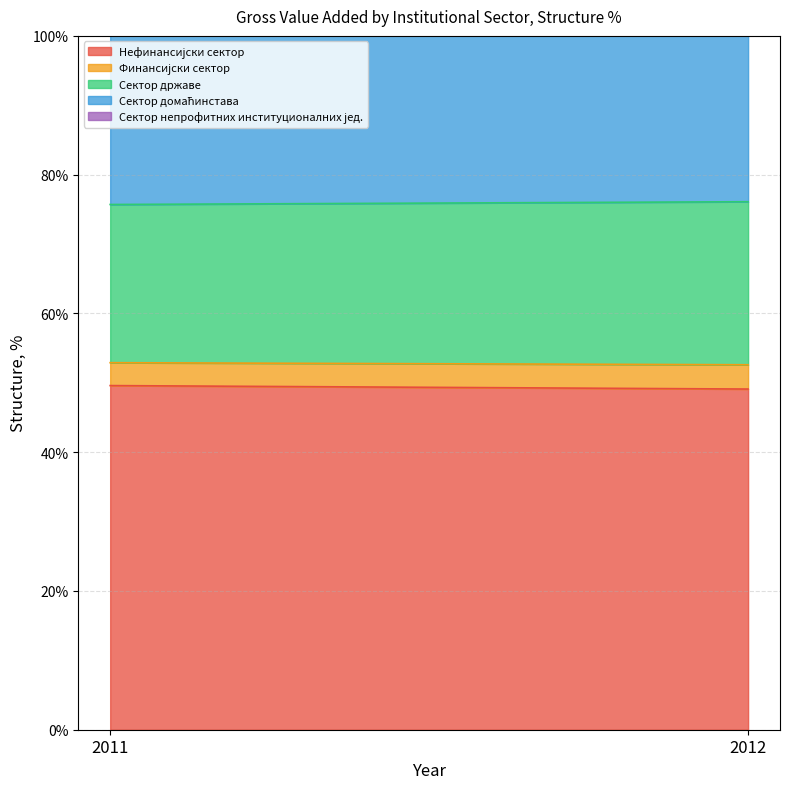

What are all the series names shown in the legend?

Нефинансијски сектор, Финансијски сектор, Сектор државе, Сектор домаћинстава, Сектор непрофитних институционалних јед.